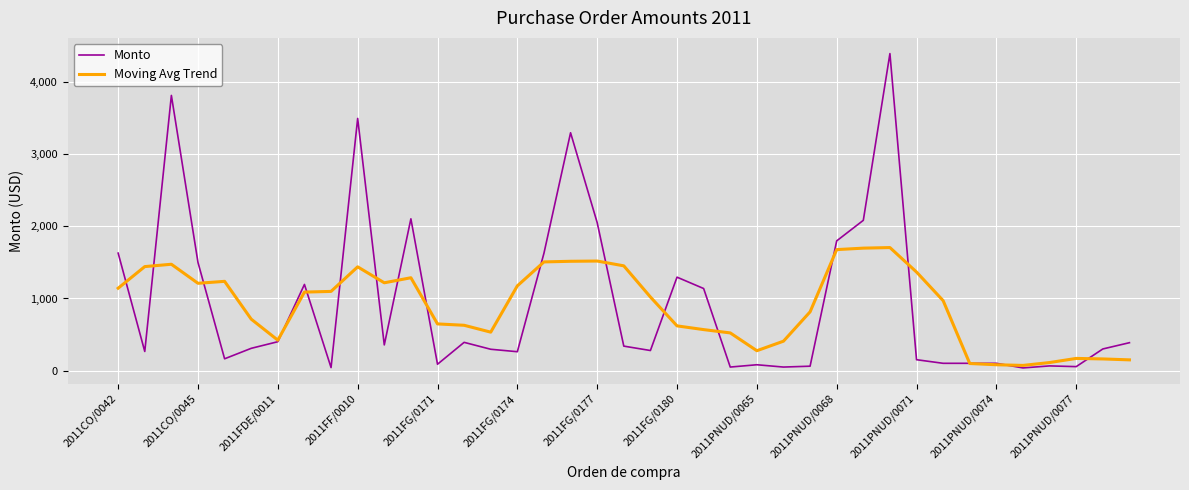

What is the maximum value shown in the chart?

4400.0